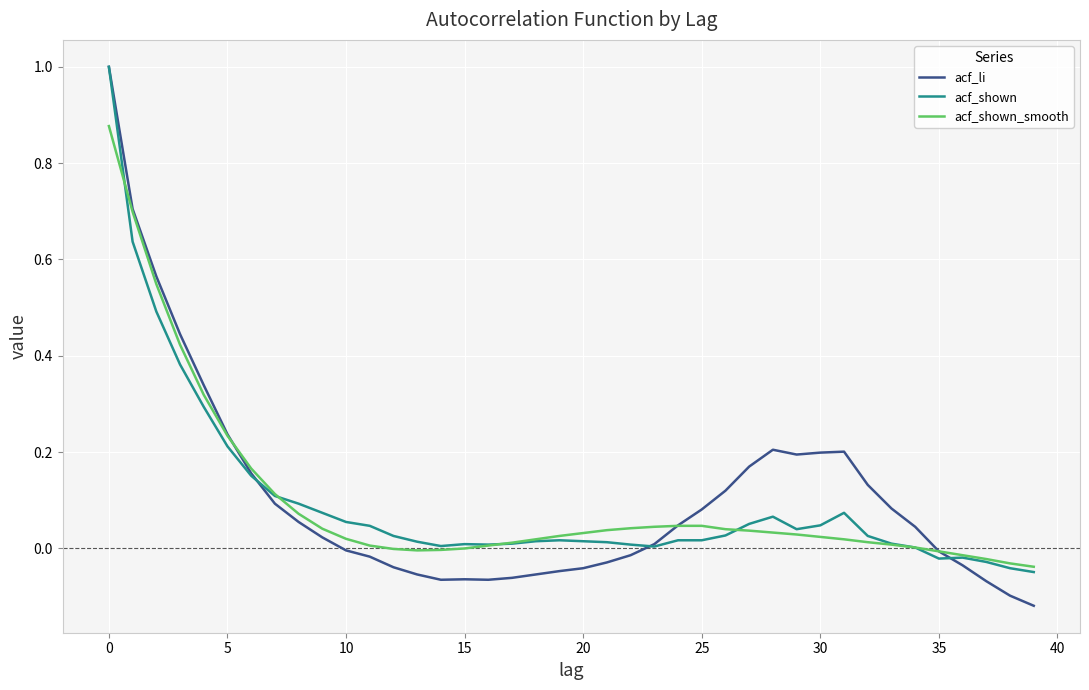

What are all the series names shown in the legend?

acf_li, acf_shown, acf_shown_smooth